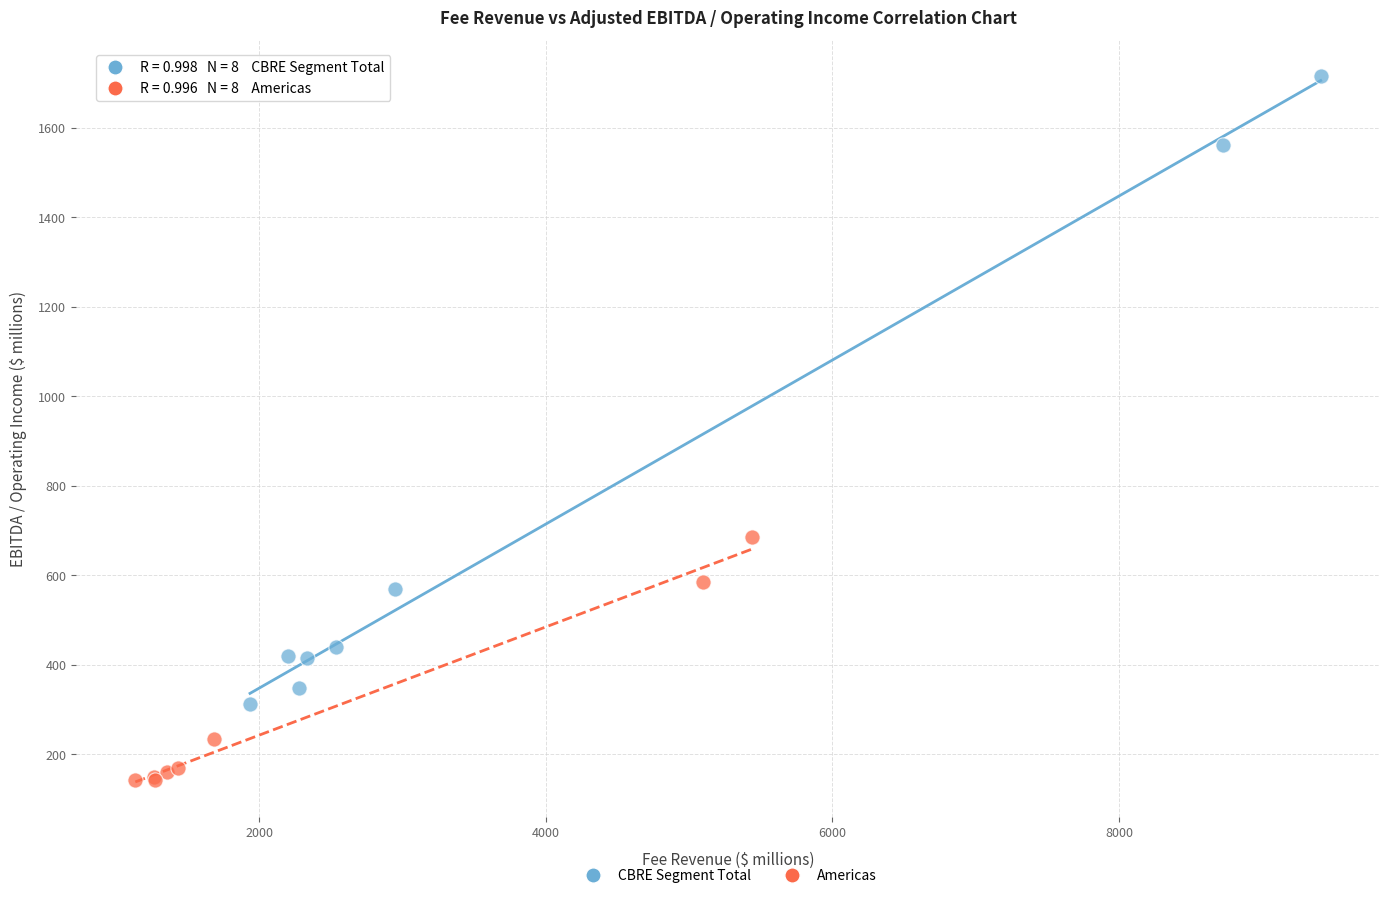

Which series has the widest spread of Y values?

CBRE Segment Total